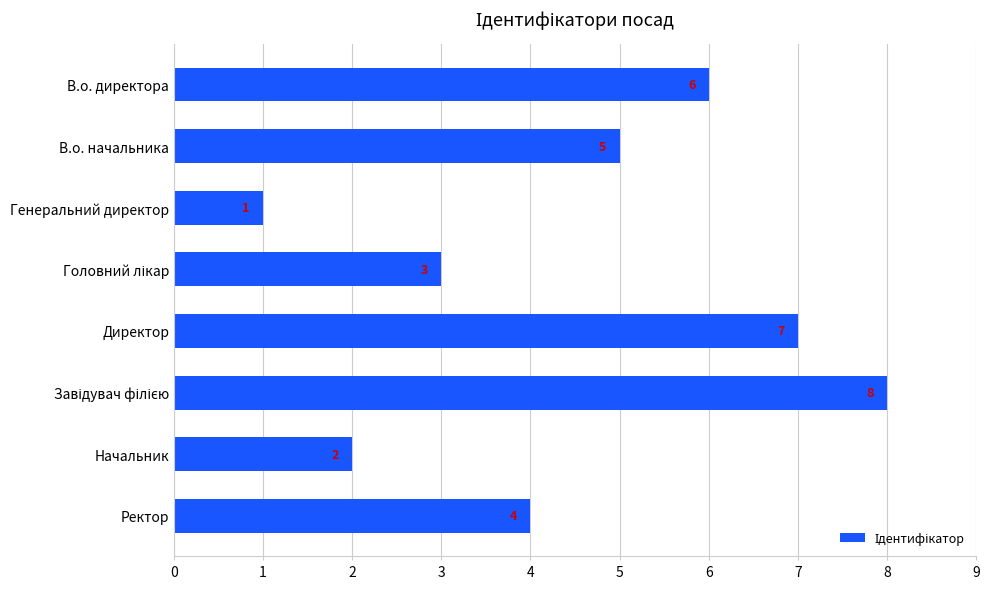

What is the change in value from Директор to Генеральний директор?

-6